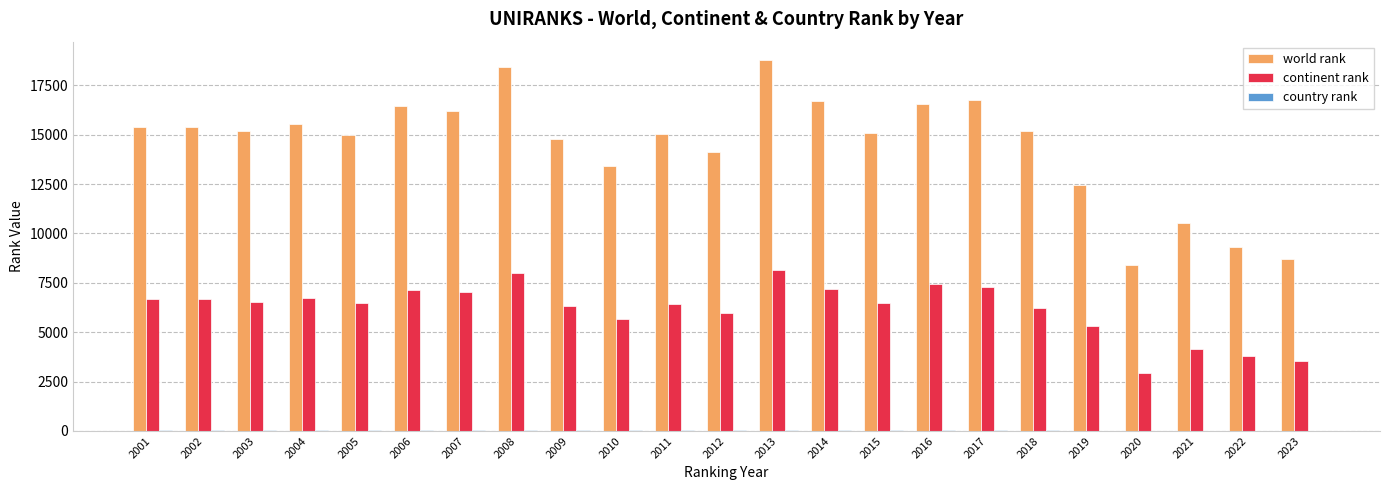

Is it true that world rank equals 11169 at 2020?

False